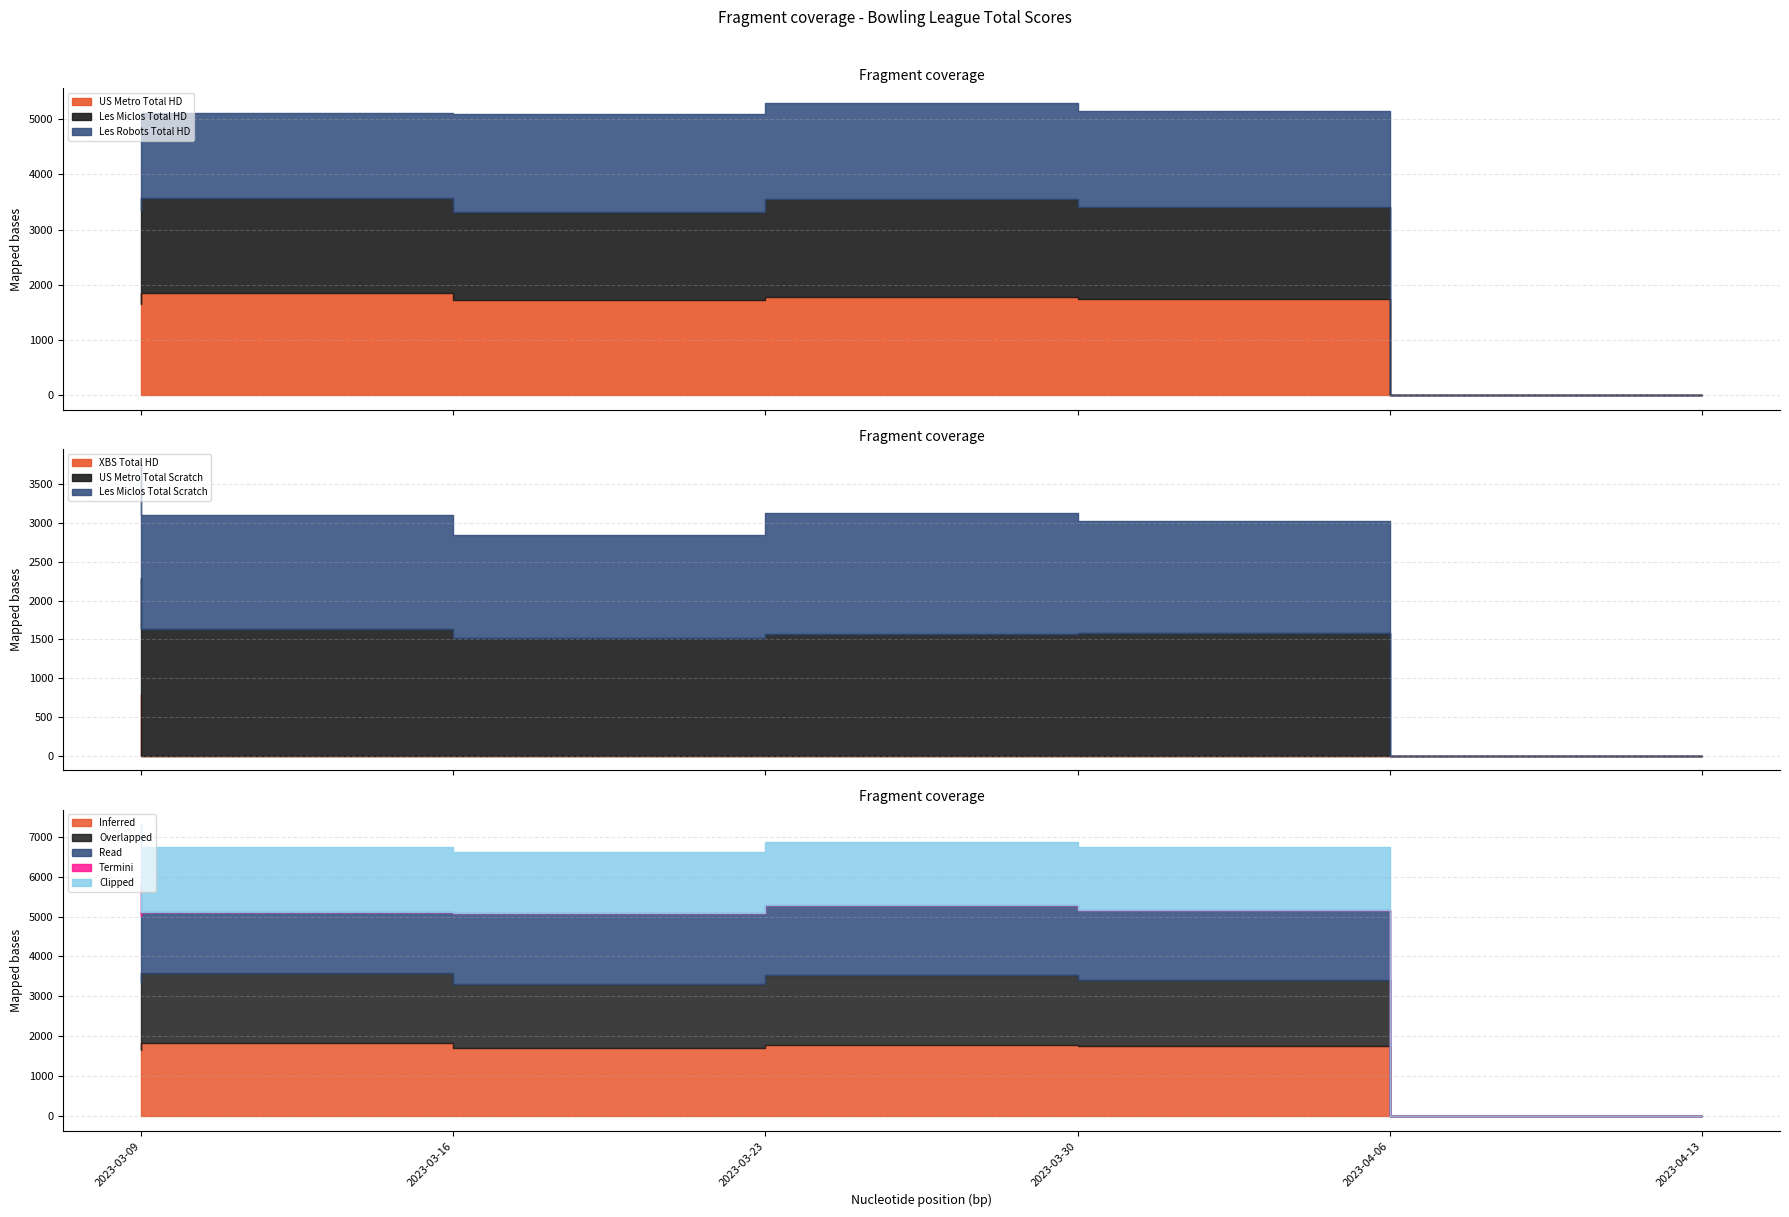

Which series has the largest total across all categories?

US Metro Total HD